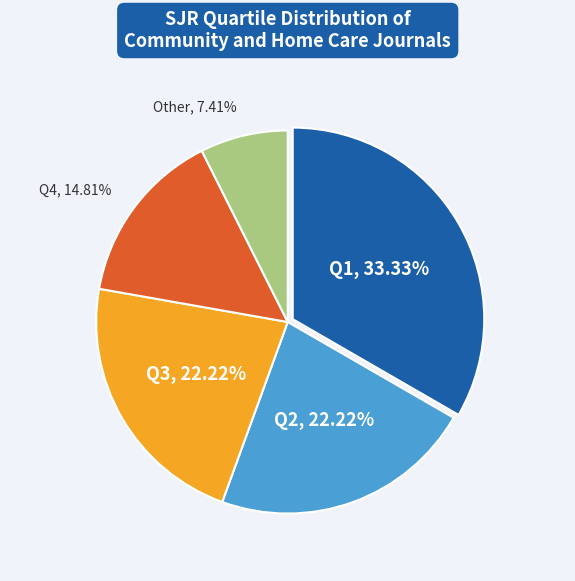

How many slices are in this pie chart?

5